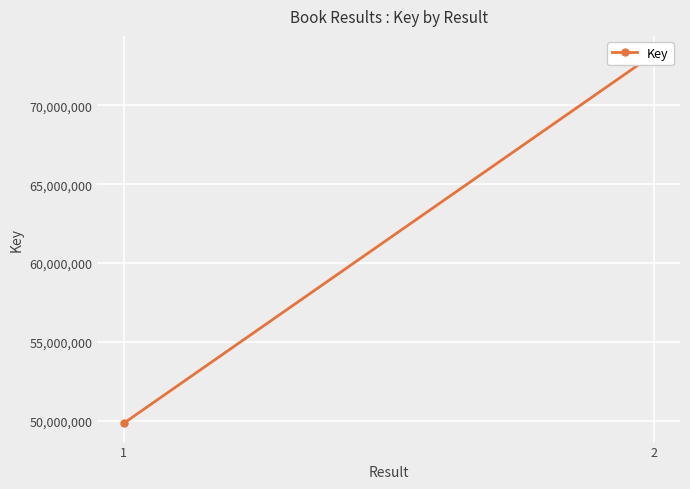

Rank the categories by value from lowest to highest.

1, 2